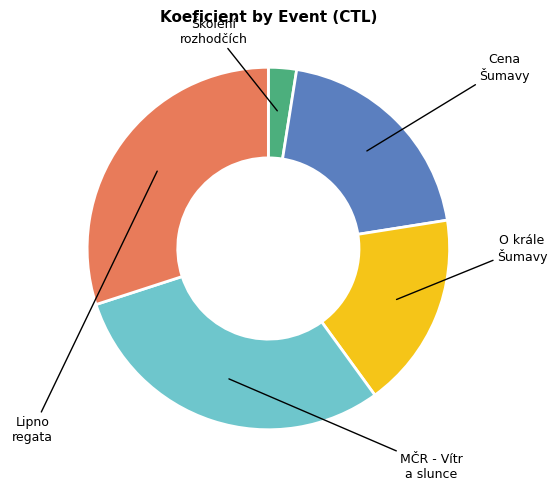

Is there a majority slice in this chart?

No